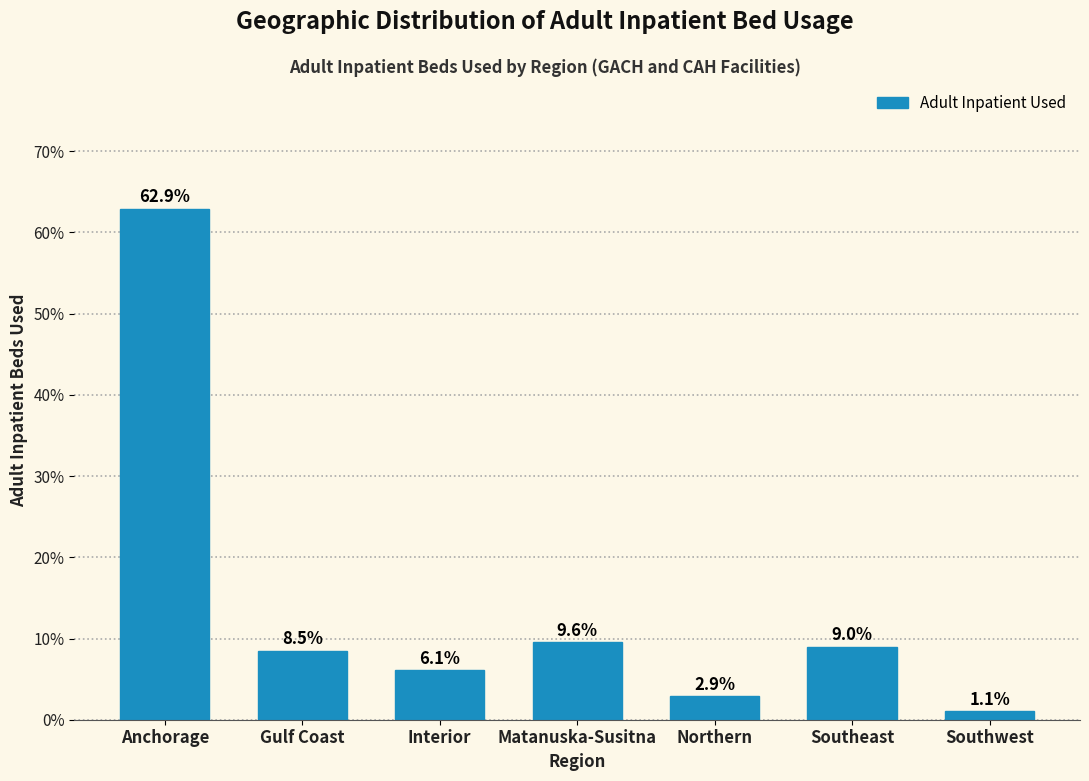

Reading right to left, list all the values displayed in this chart.

Southwest=1.1	Southeast=9.0	Northern=2.9	Matanuska-Susitna=9.6	Interior=6.1	Gulf Coast=8.5	Anchorage=62.9